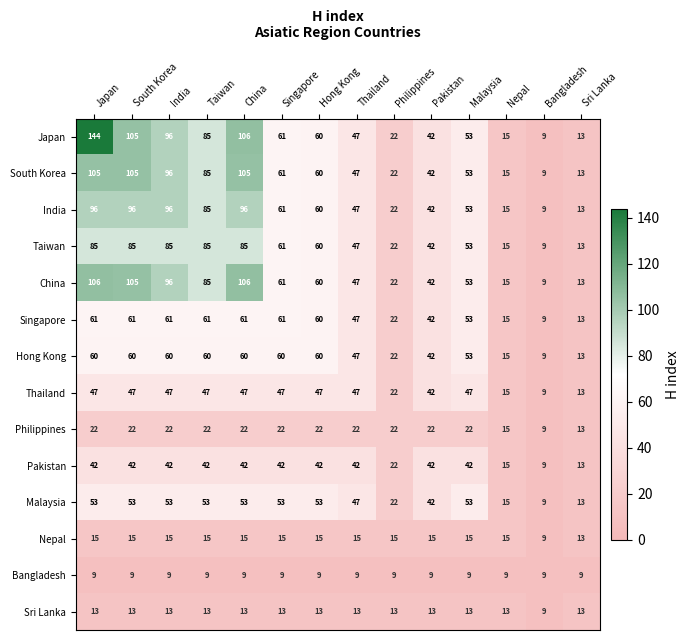

At which category is the sum across all series the highest?

Japan